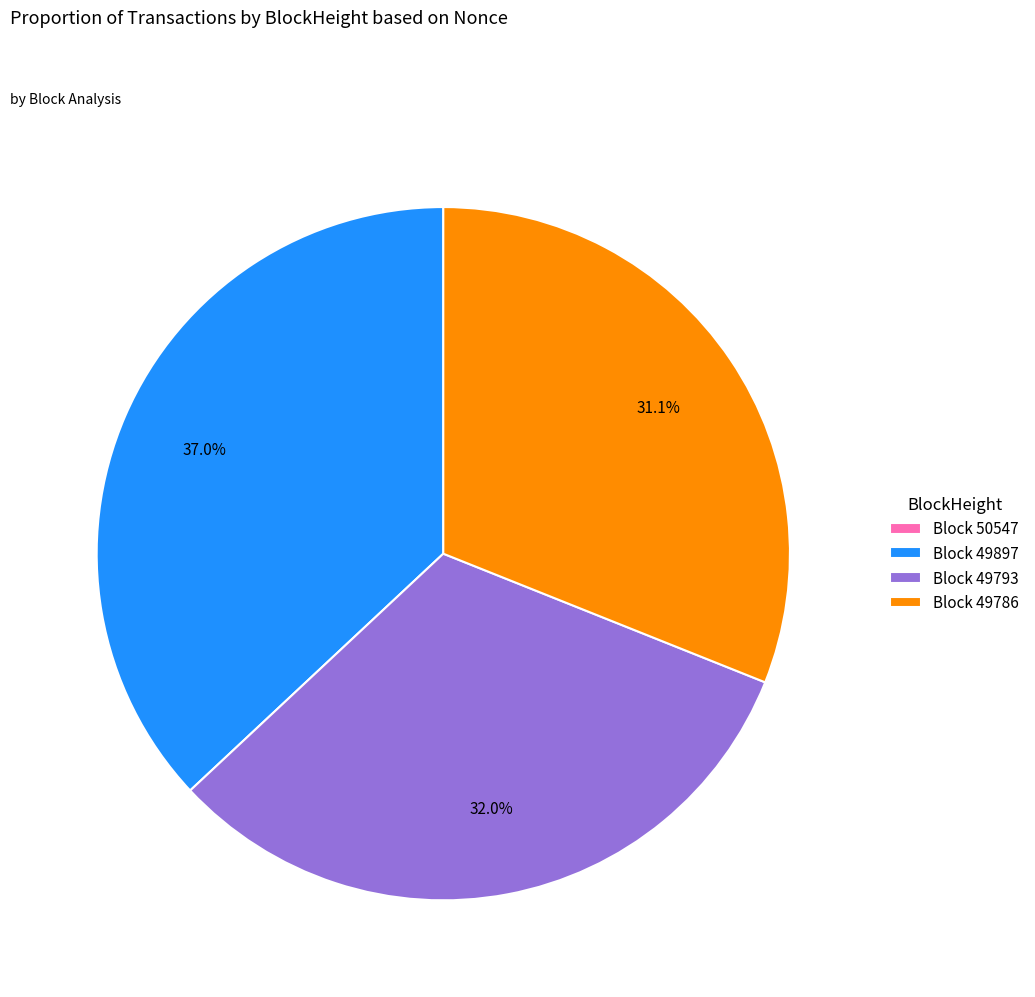

What portion of the pie excludes Block 49897?

63.0%